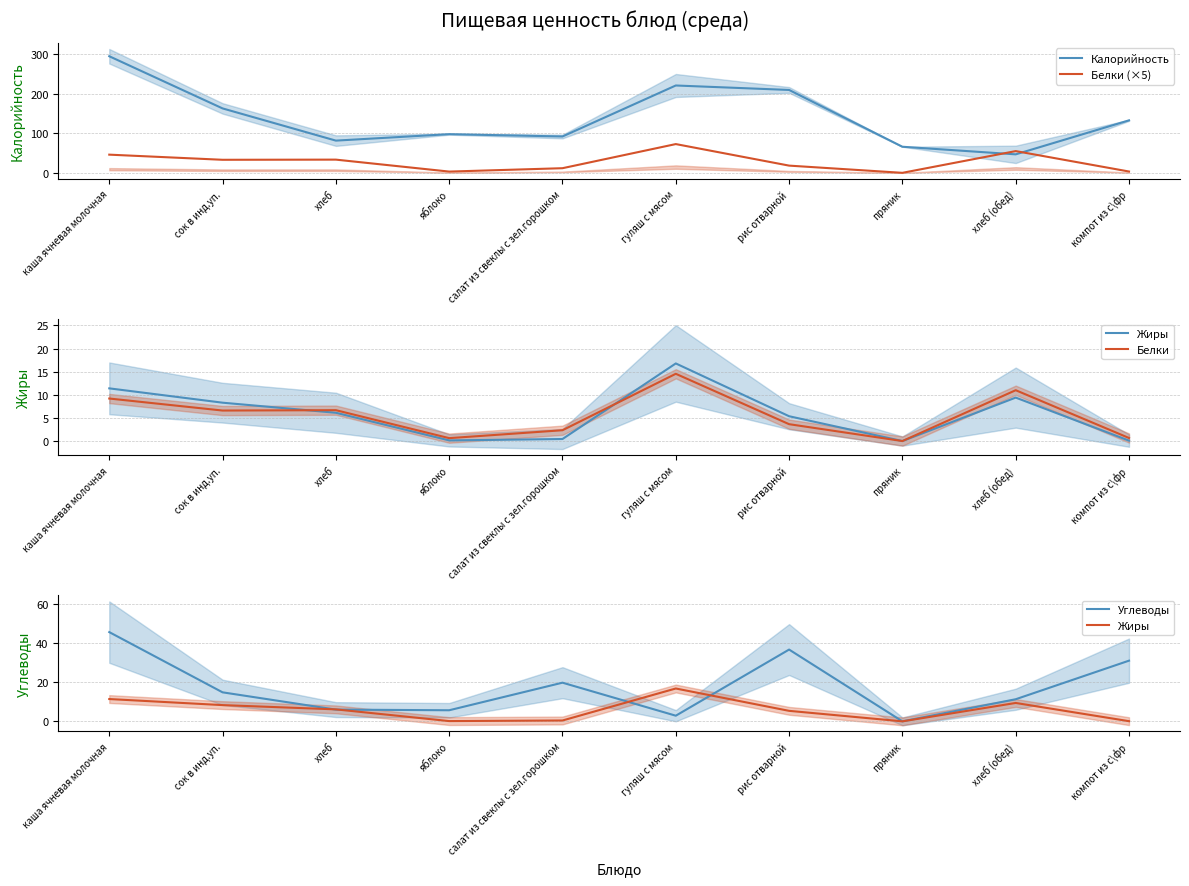

What is the sum of the Белки values at гуляш с мясом and пряник?

14.6